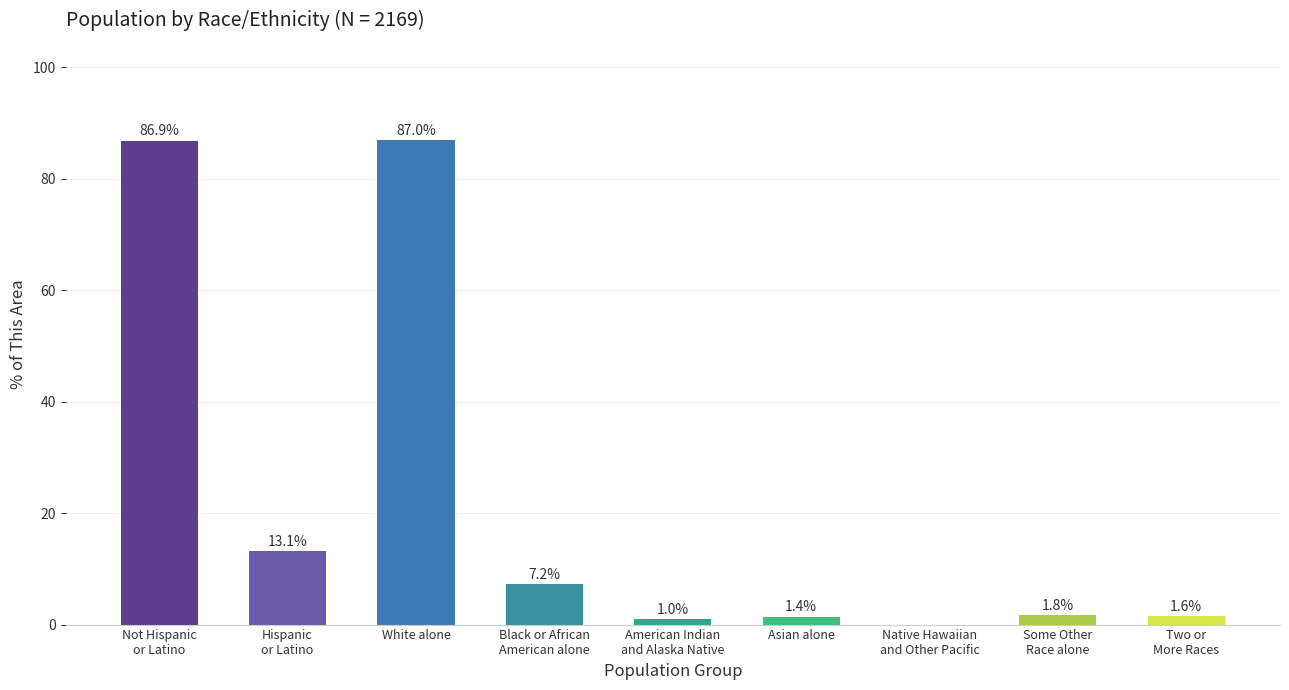

What is the greatest value displayed?

87.0